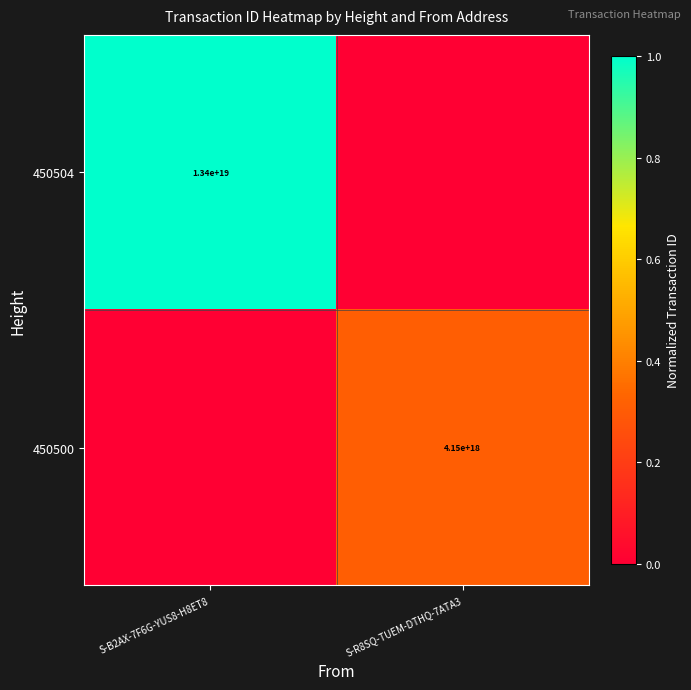

True or false: 450500 has a value of 0.5 at S-R8SQ-TUEM-DTHQ-7ATA3.

False